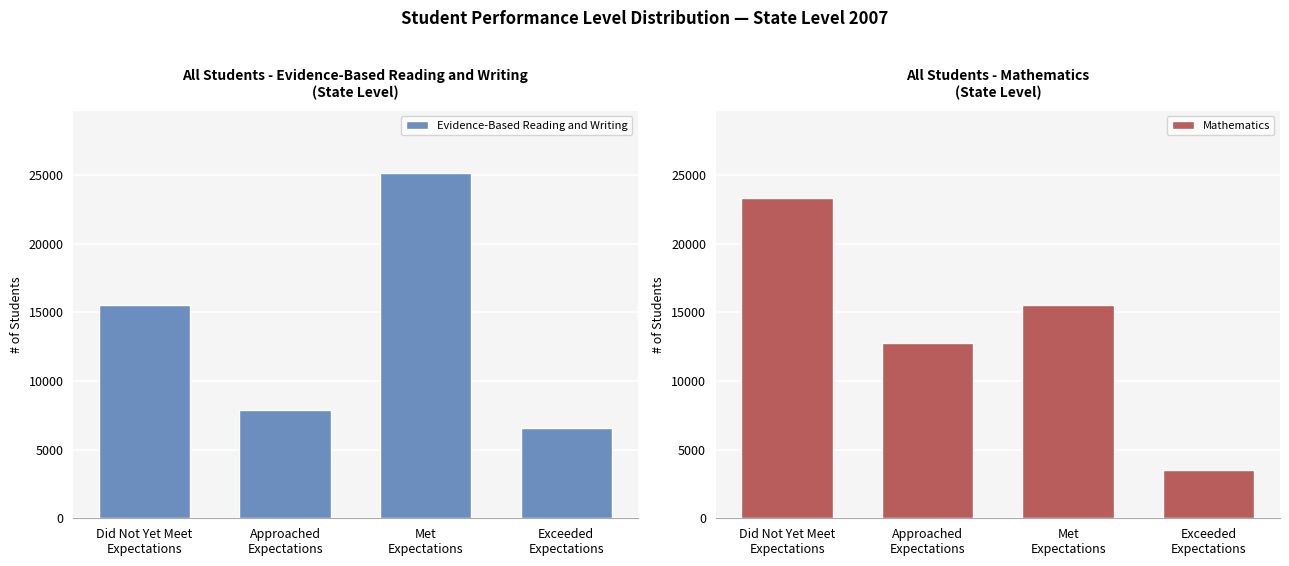

At Met
Expectations, list the series in order from largest to smallest.

Evidence-Based Reading and Writing, Mathematics